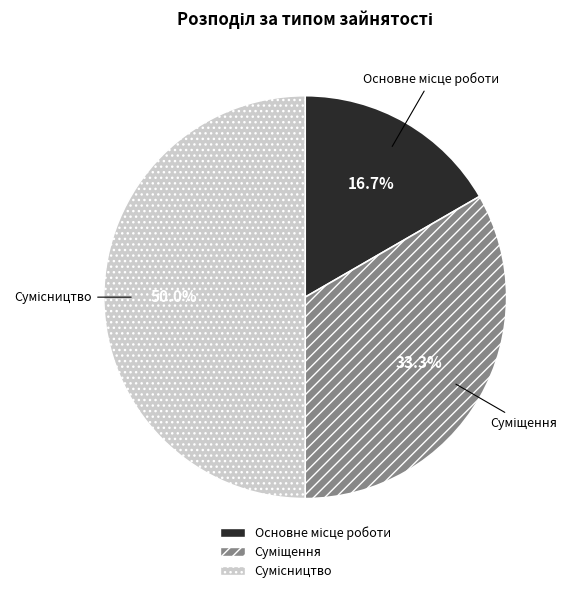

How many segments does this pie chart have?

3